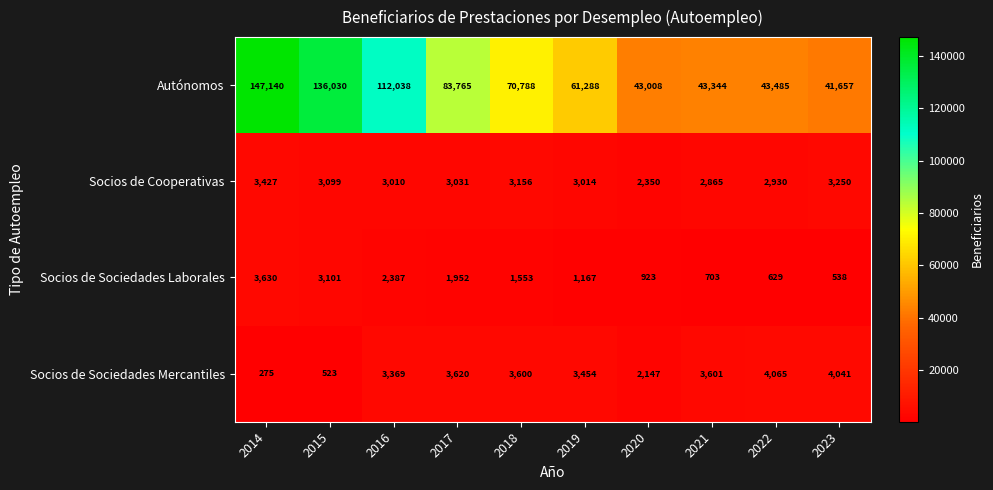

At which label is Socios de Sociedades Laborales closest to 2084?

2017